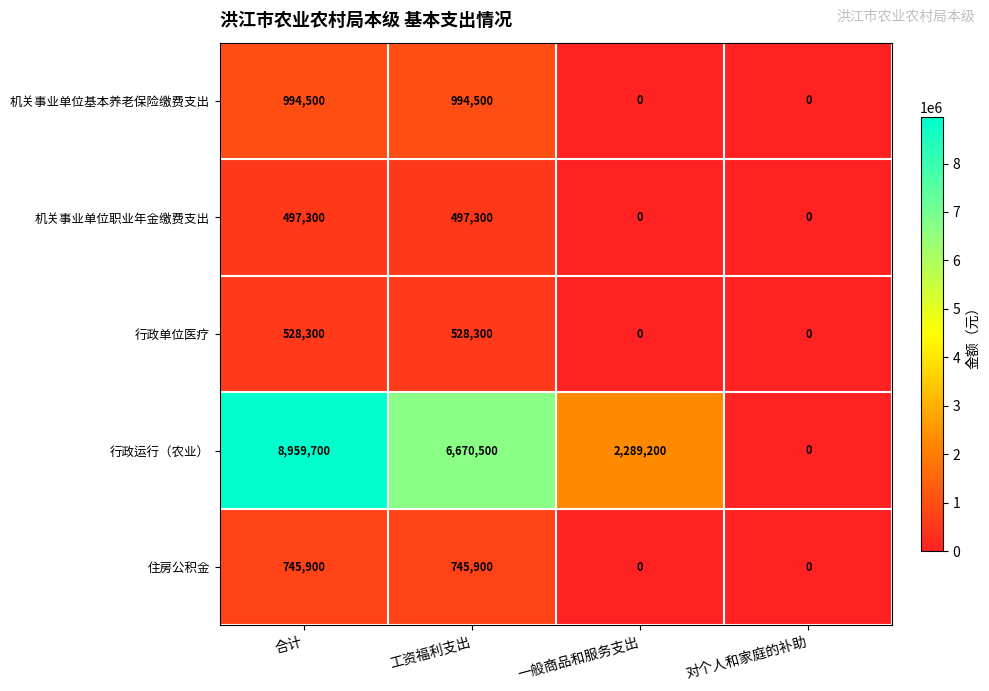

The 机关事业单位基本养老保险缴费支出 series shows 994500 at 合计. True or false?

True